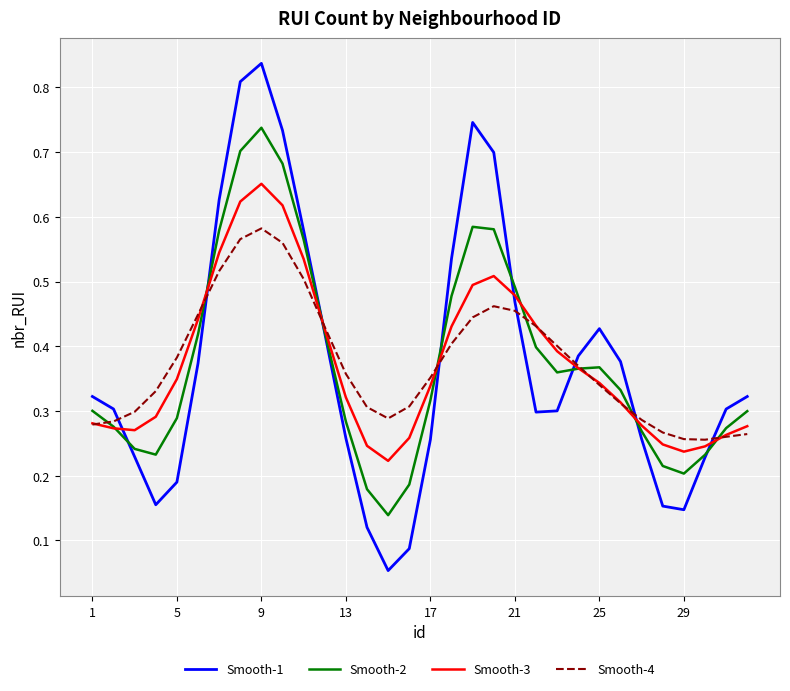

Which series has the largest range (max minus min)?

Smooth-1